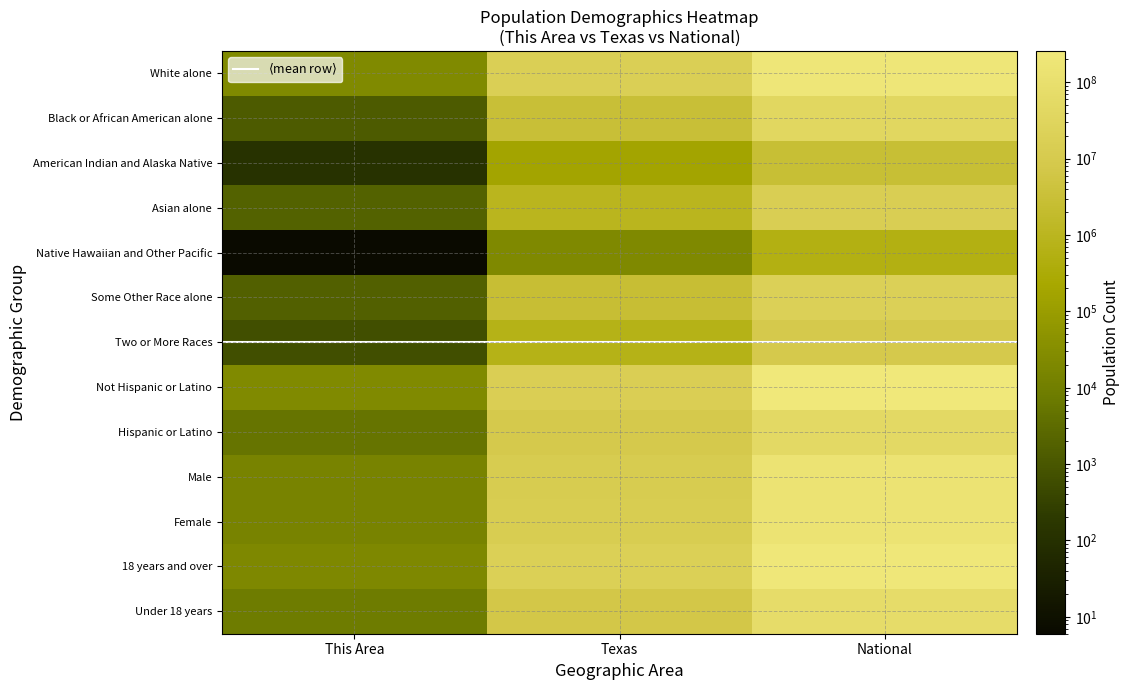

Reading right to left, list all the values displayed in this chart.

White alone: 223553265	17701552	23182
Black or African American alone: 38929319	2979598	1271
American Indian and Alaska Native: 2932248	170972	115
Asian alone: 14674252	964596	1796
Native Hawaiian and Other Pacific: 540013	21656	6
Some Other Race alone: 19107368	2628186	1673
Two or More Races: 9009073	679001	665
Not Hispanic or Latino: 258267944	15684640	23334
Hispanic or Latino: 50477594	9460921	5374
Male: 151781326	12472280	14236
Female: 156964212	12673281	14472
18 years and over: 234564071	18279737	20239
Under 18 years: 74181467	6865824	8469